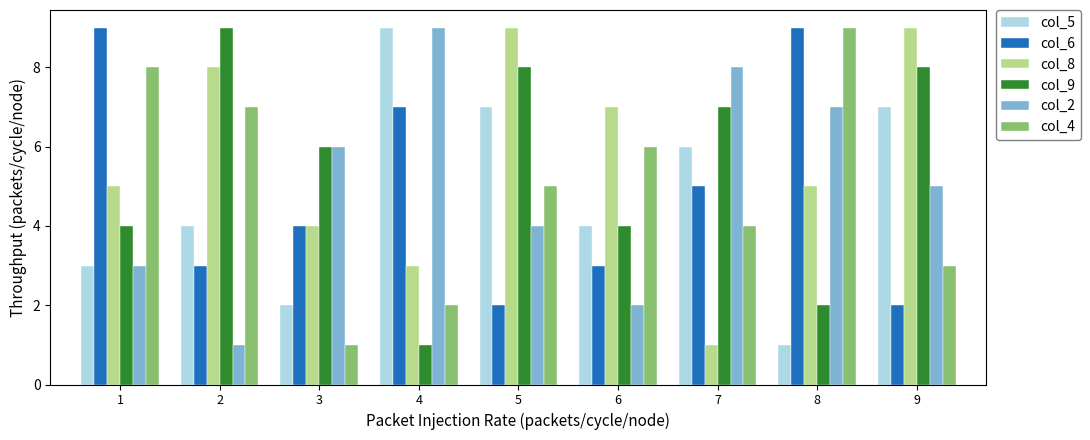

Between 4 and 8, which series saw the biggest shift?

col_5